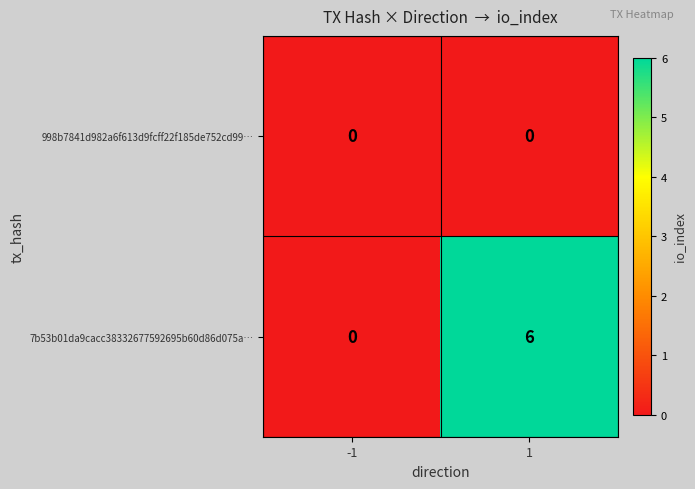

Rank the series by their maximum value, from highest to lowest.

7b53b01da9cacc38332677592695b60d86d075a…, 998b7841d982a6f613d9fcff22f185de752cd99…